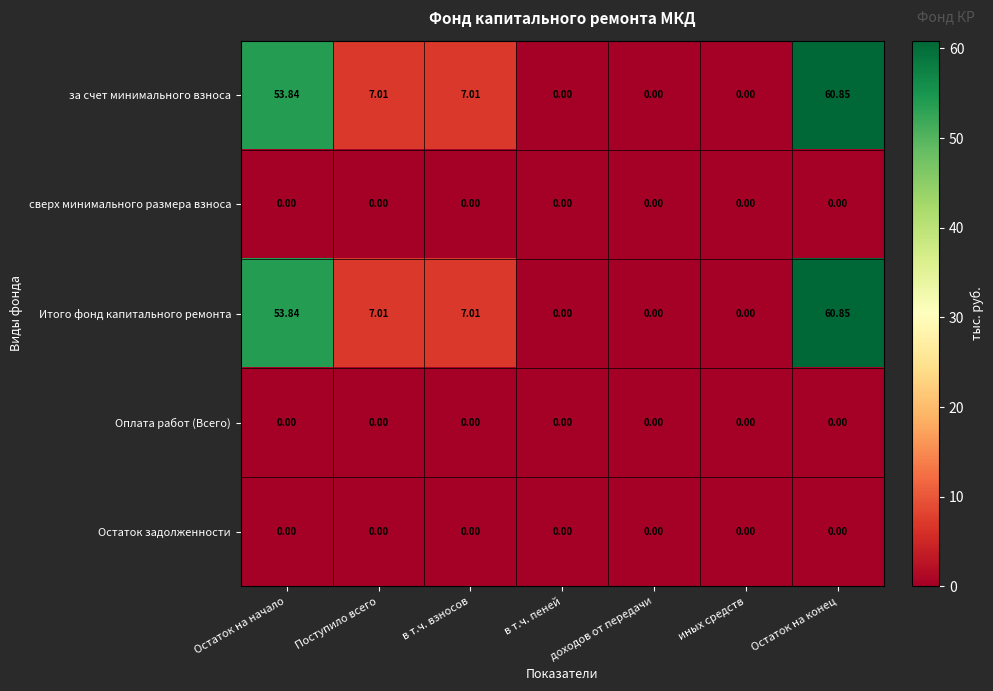

Where does the Итого фонд капитального ремонта series first go above 7?

Остаток на начало